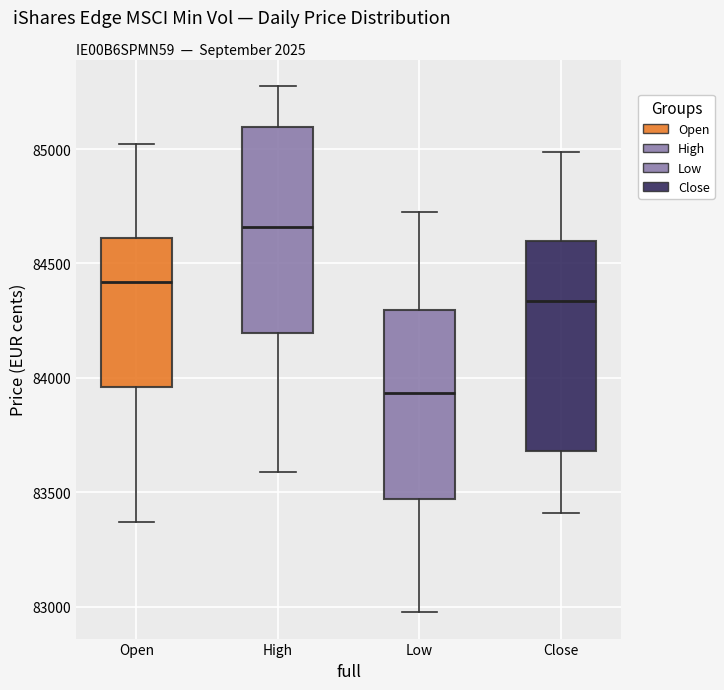

Reading left to right, transcribe this box plot: for each box, give where its median line is, the range the box spans, and where its two whiskers end, as read against the y-axis. The values are not printed on the chart, so give them approximately, as read against the axis.

Open: median 84400, box 83950 to 84600, whiskers 83350 to 85000
High: median 84650, box 84200 to 85100, whiskers 83600 to 85300
Low: median 83950, box 83450 to 84300, whiskers 83000 to 84700
Close: median 84350, box 83700 to 84600, whiskers 83400 to 85000